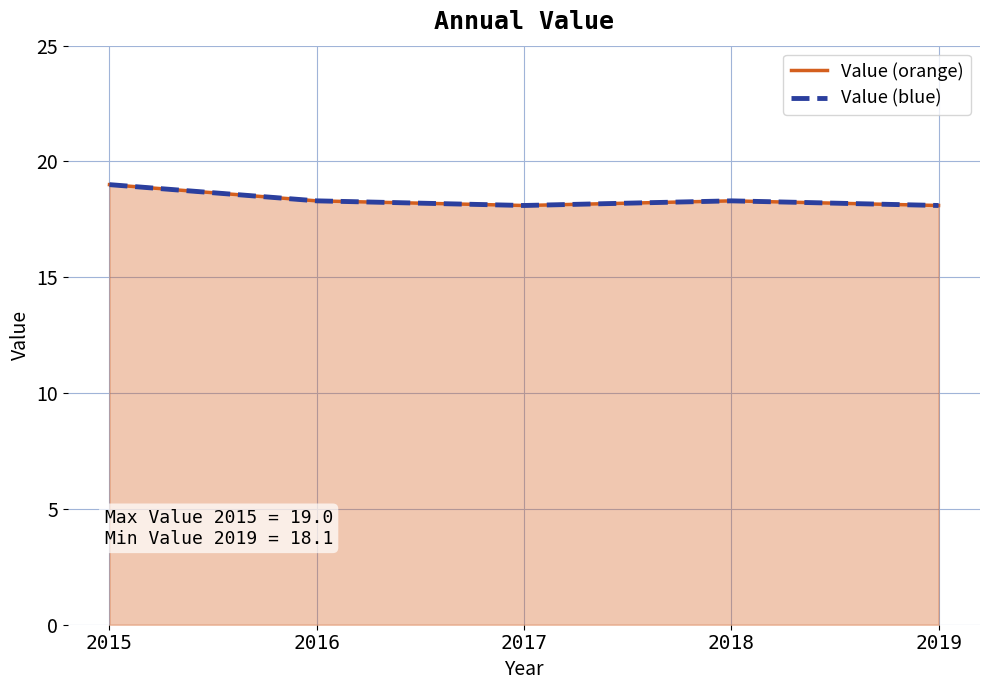

At which category does Value (blue) reach its first local peak?

2018